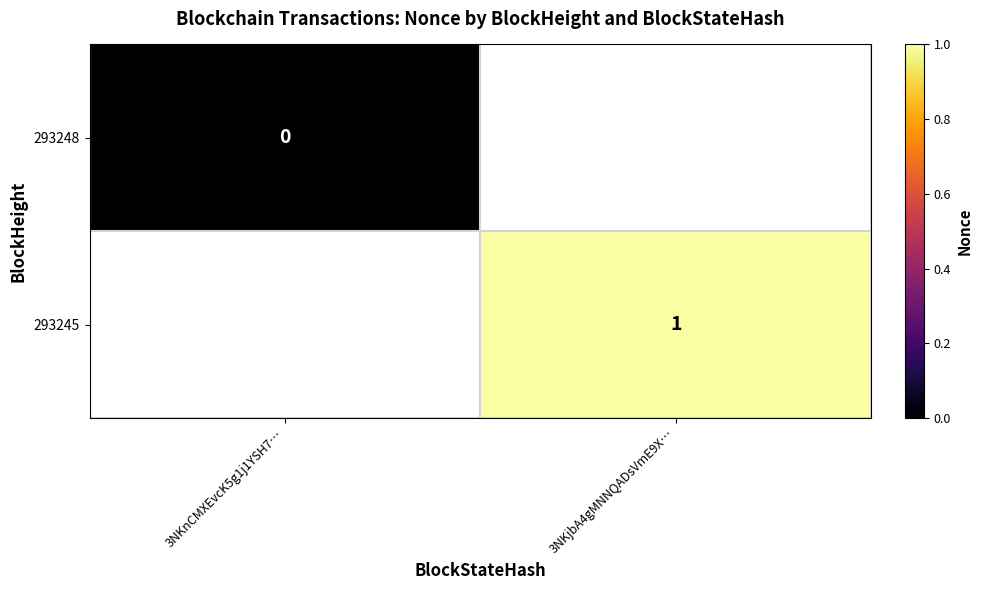

Is it true that 293245 equals 0 at 3NKjbA4gMNNQADsVmE9X…?

False